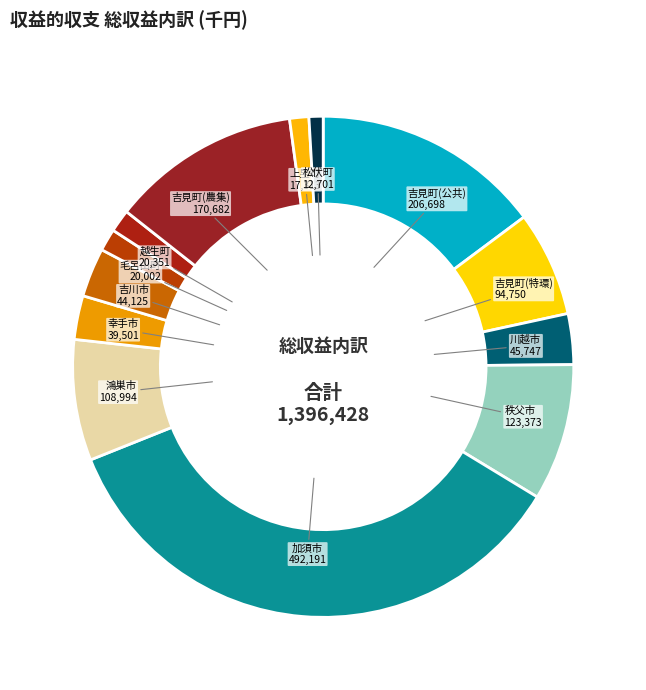

Which category has the smallest portion of the pie?

松伏町